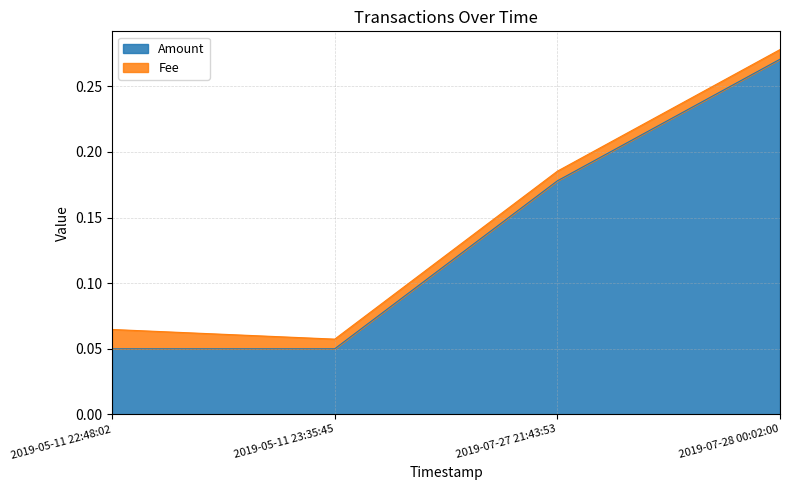

Reading left to right, extract all data points from this chart.

0.1	0.1	0.2	0.3